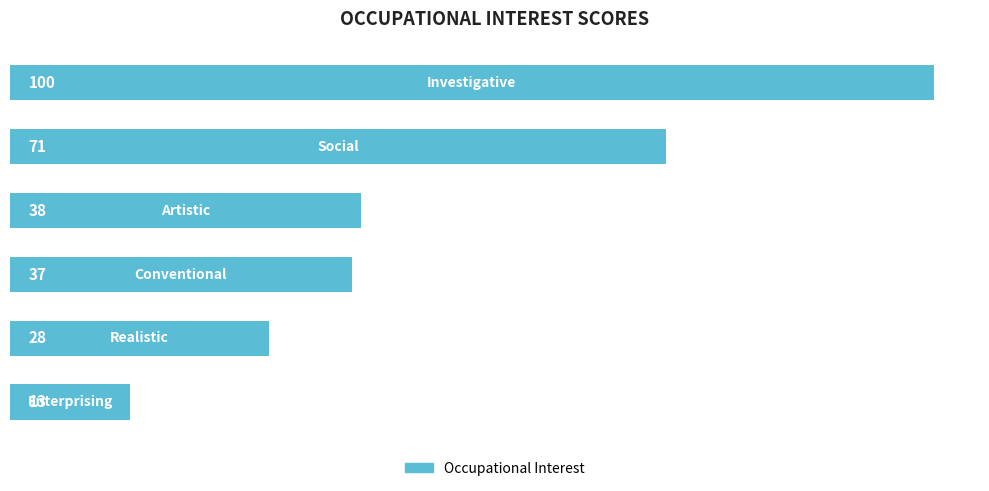

What is the greatest value displayed?

100